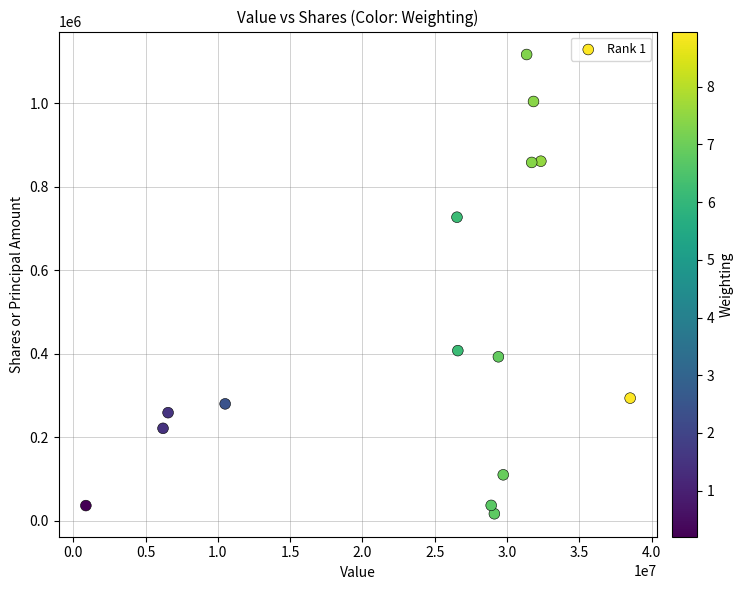

What is the range of Y values (max minus min)?

1100502